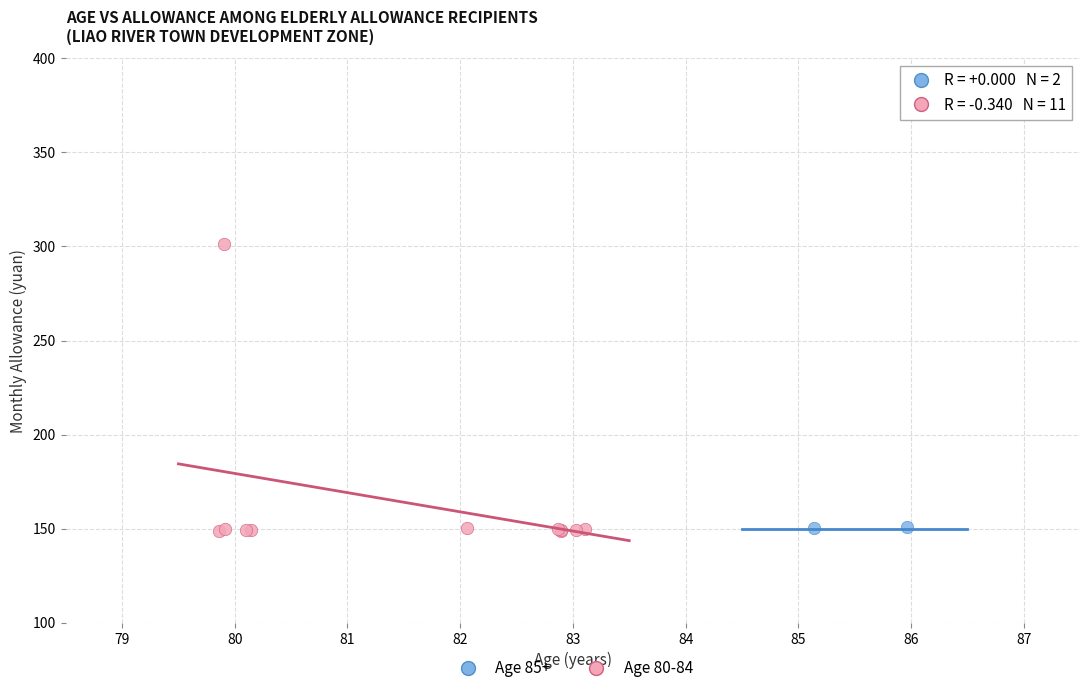

What are all the series names shown in the legend?

Age 85+, Age 80-84